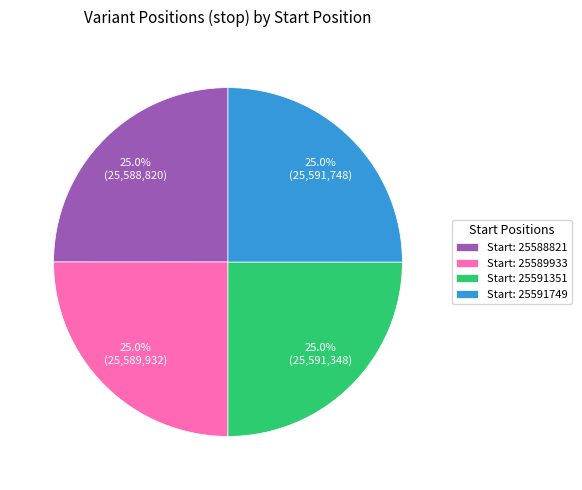

Does Start: 25591351 account for over 50% of the chart?

No